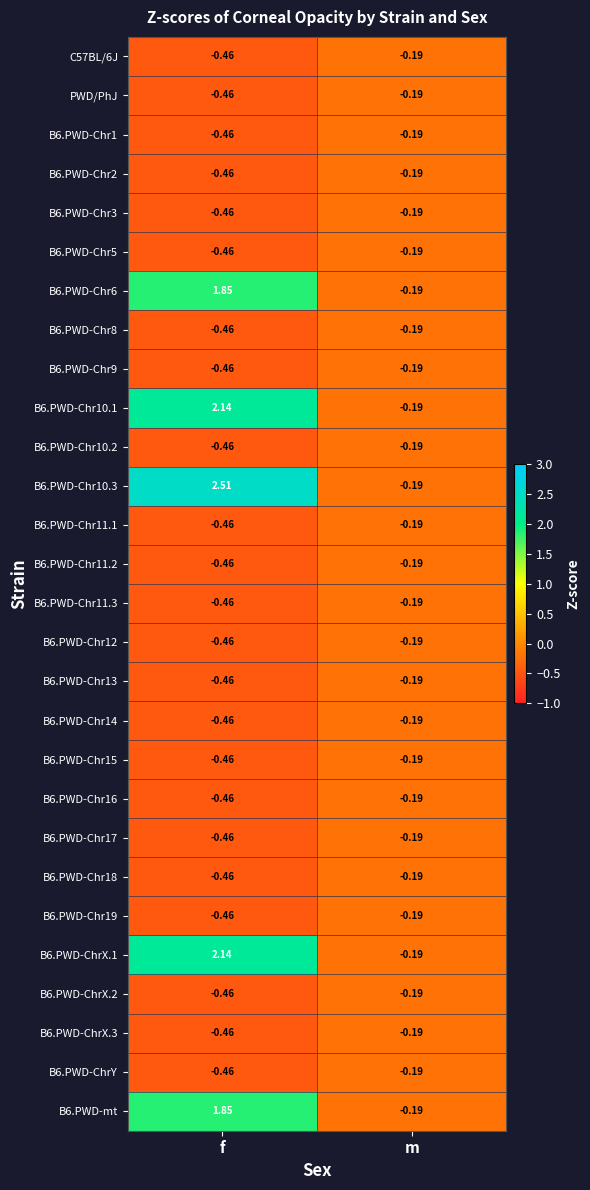

Rank the categories by B6.PWD-Chr16 value from highest to lowest.

m, f